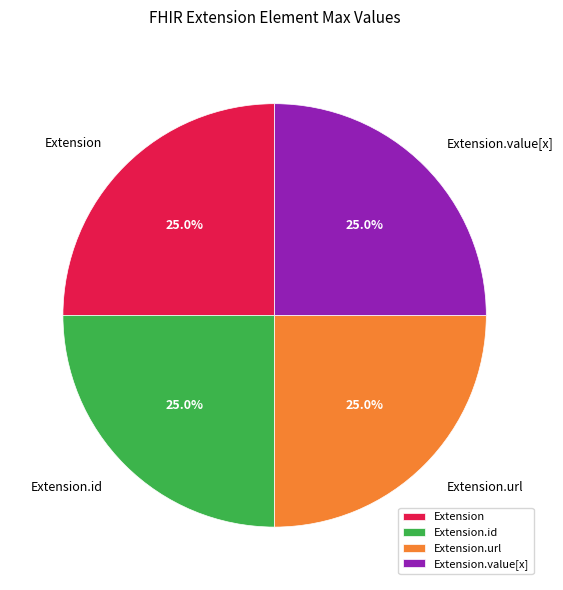

To the nearest percent, what is the difference between the largest and smallest slice percentages?

0%